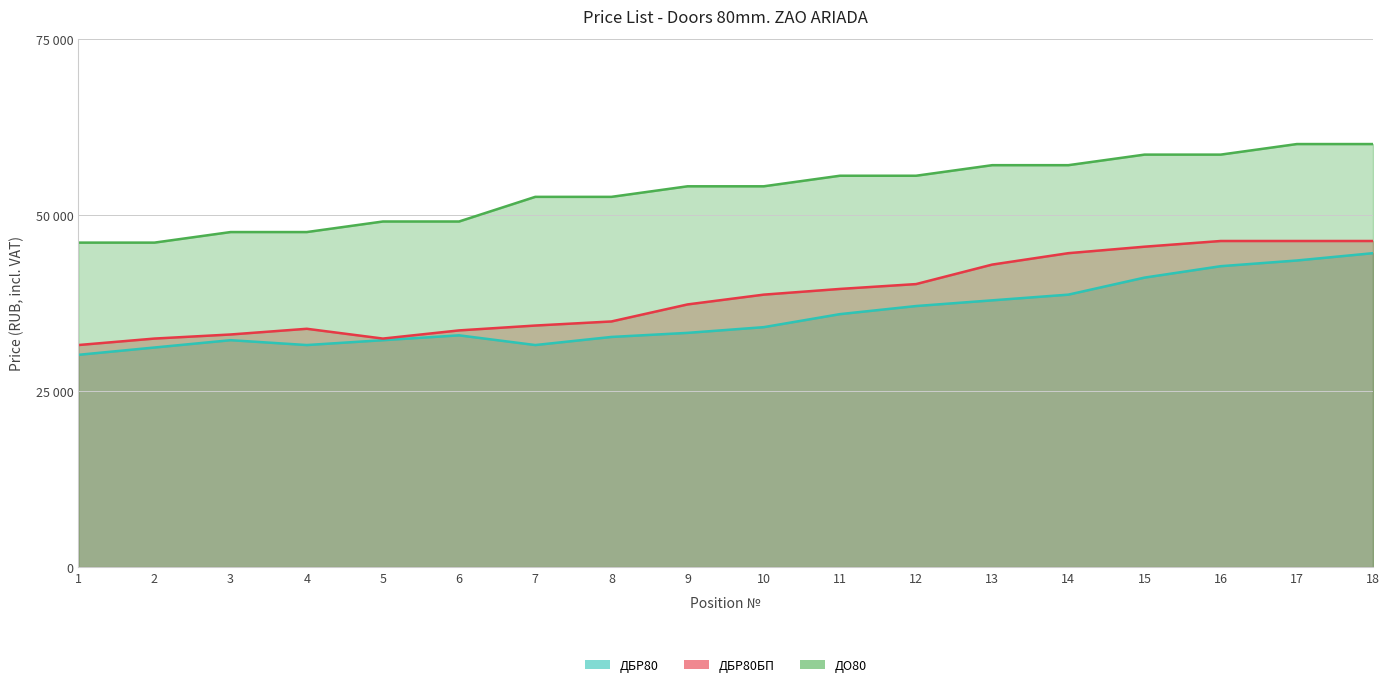

Which series changed the most between 3 and 12?

ДО80 (line)